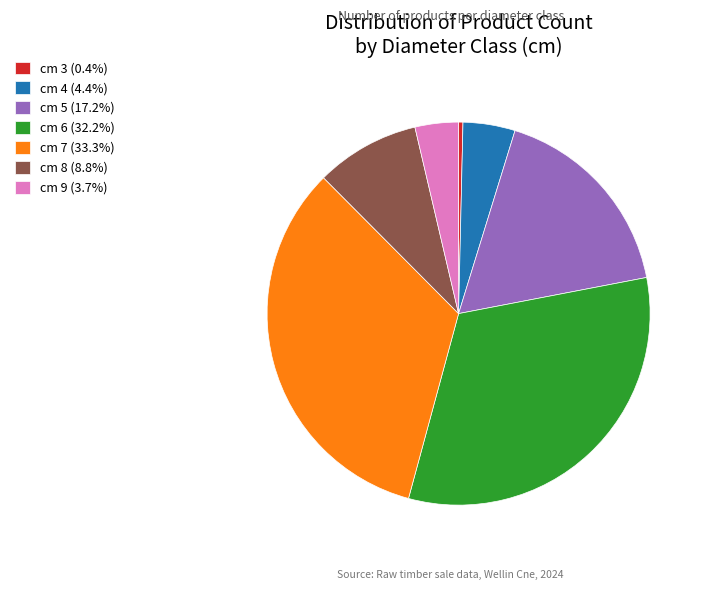

Is it true that cm 4 is 4% of the pie?

True